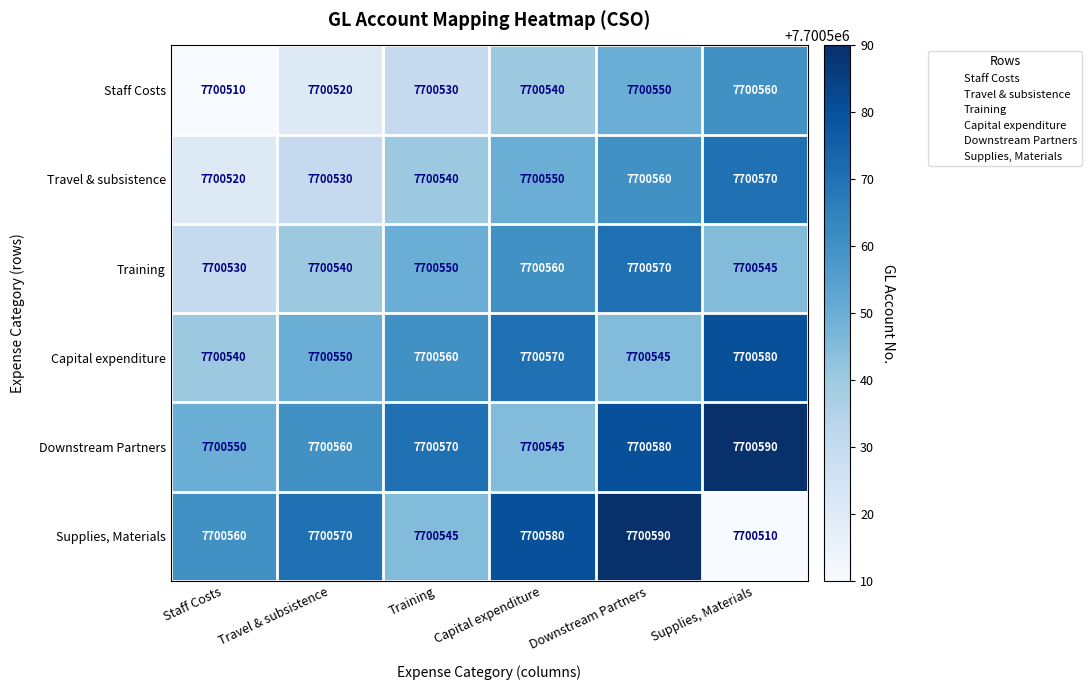

Rank the series at Staff Costs from highest to lowest value.

Supplies, Materials, Downstream Partners, Capital expenditure, Training, Travel & subsistence, Staff Costs